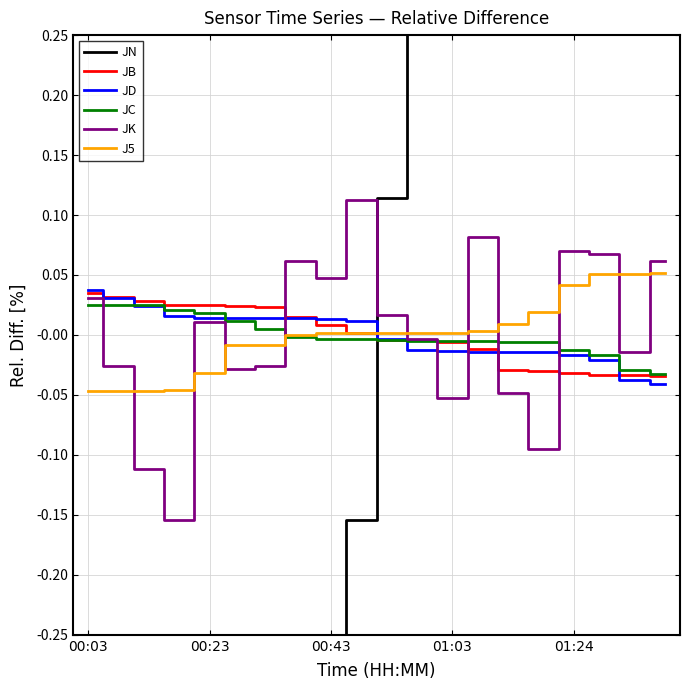

True or false: JN has more than 0 interior local peaks.

False